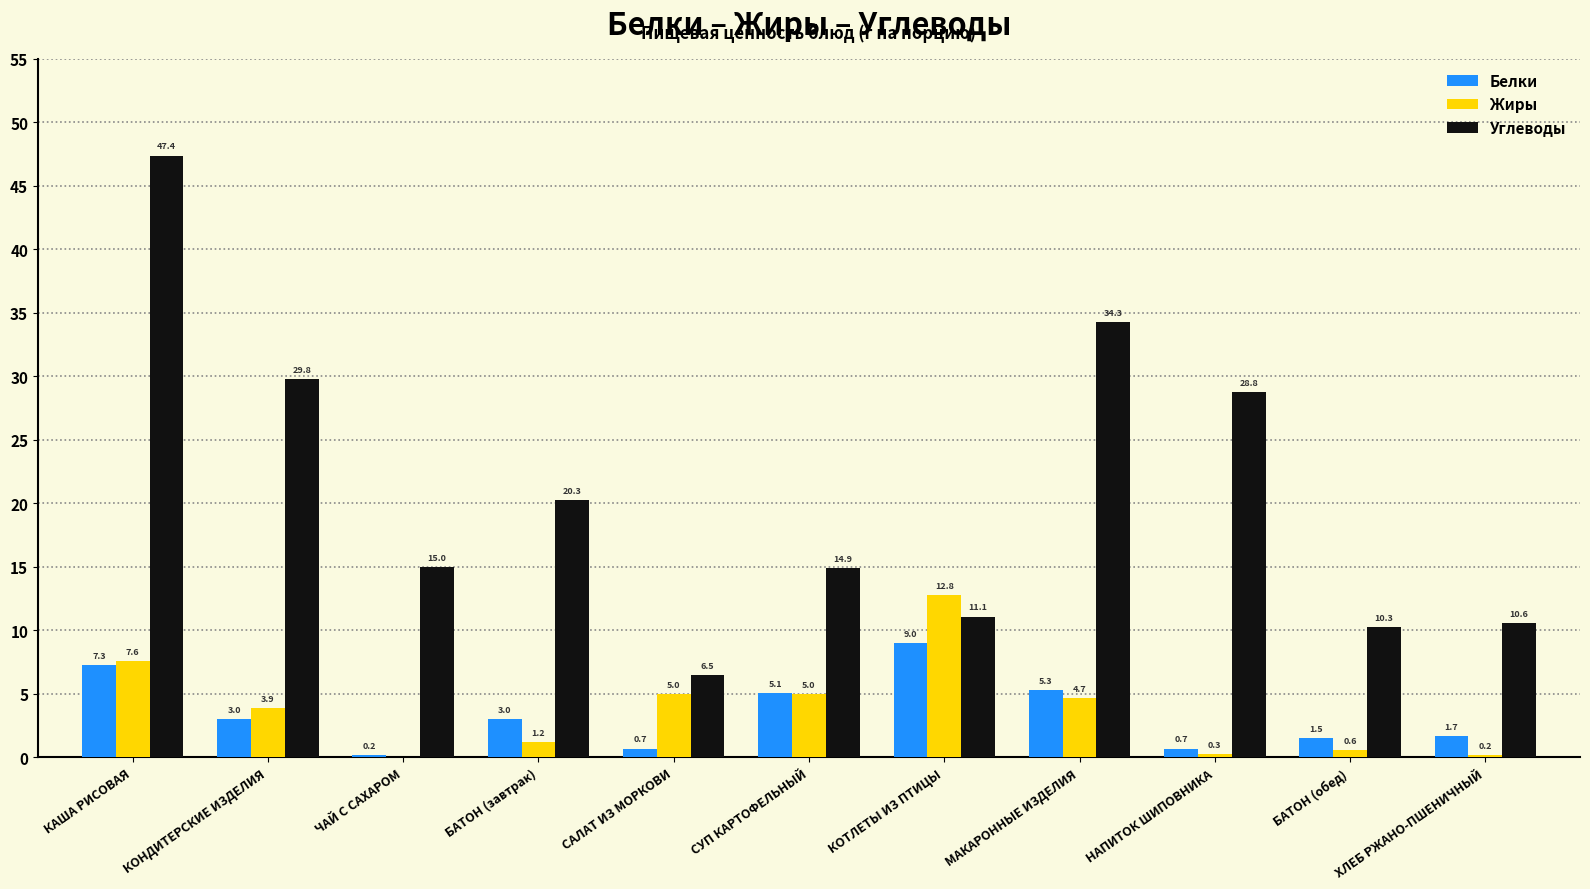

What is the sum of all Углеводы values?

229.0